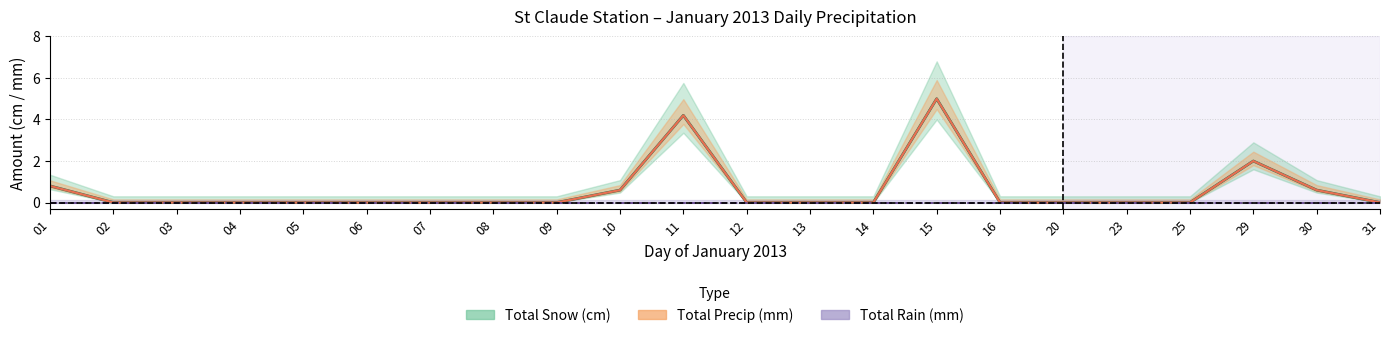

True or false: Total Precip (mm) and Total Snow (cm) intersect in this chart.

False